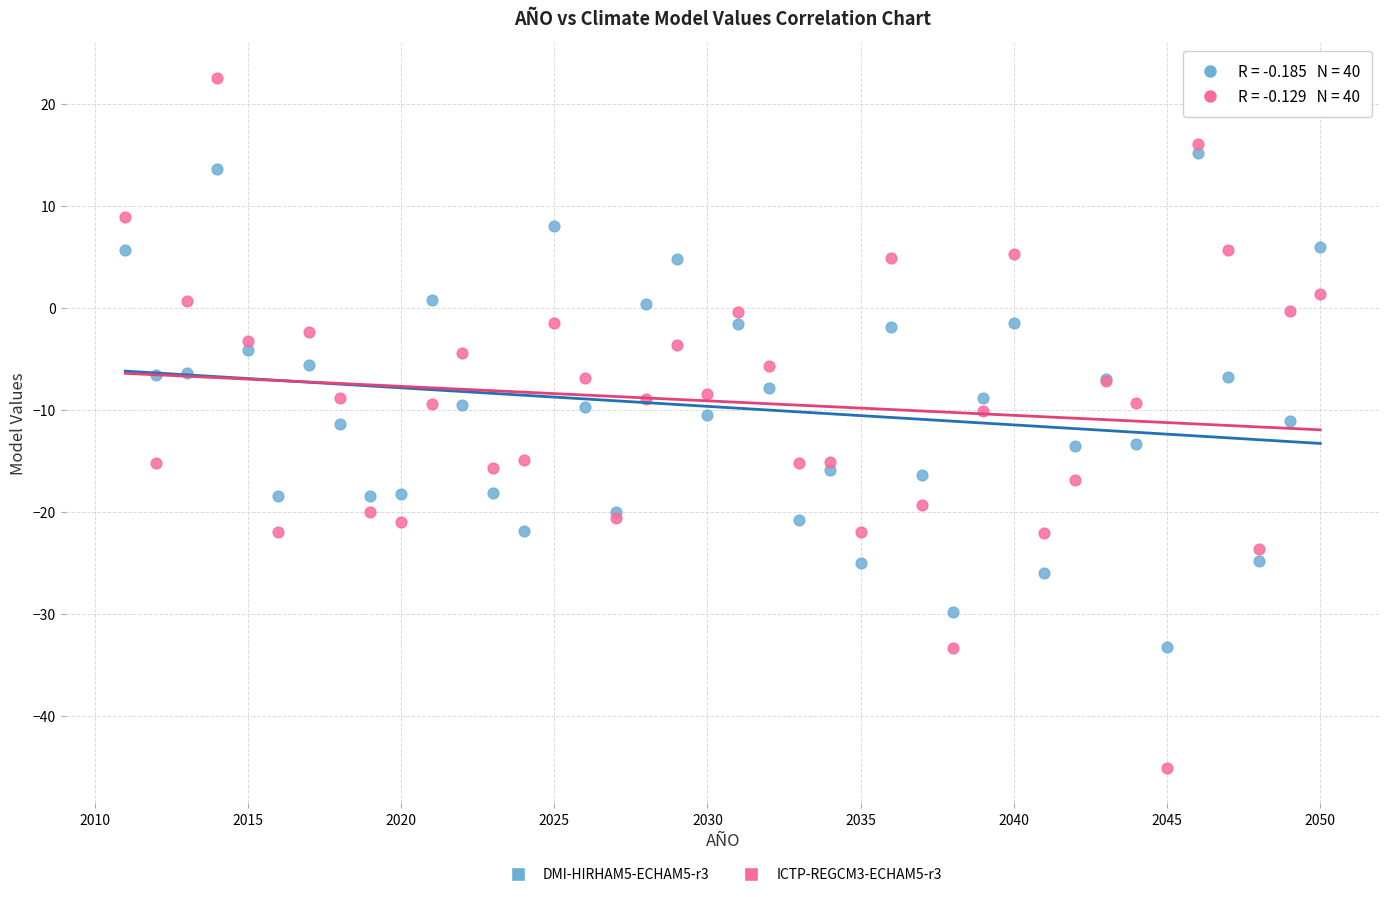

What is the X range (max minus min) for the scatter plot?

39.0